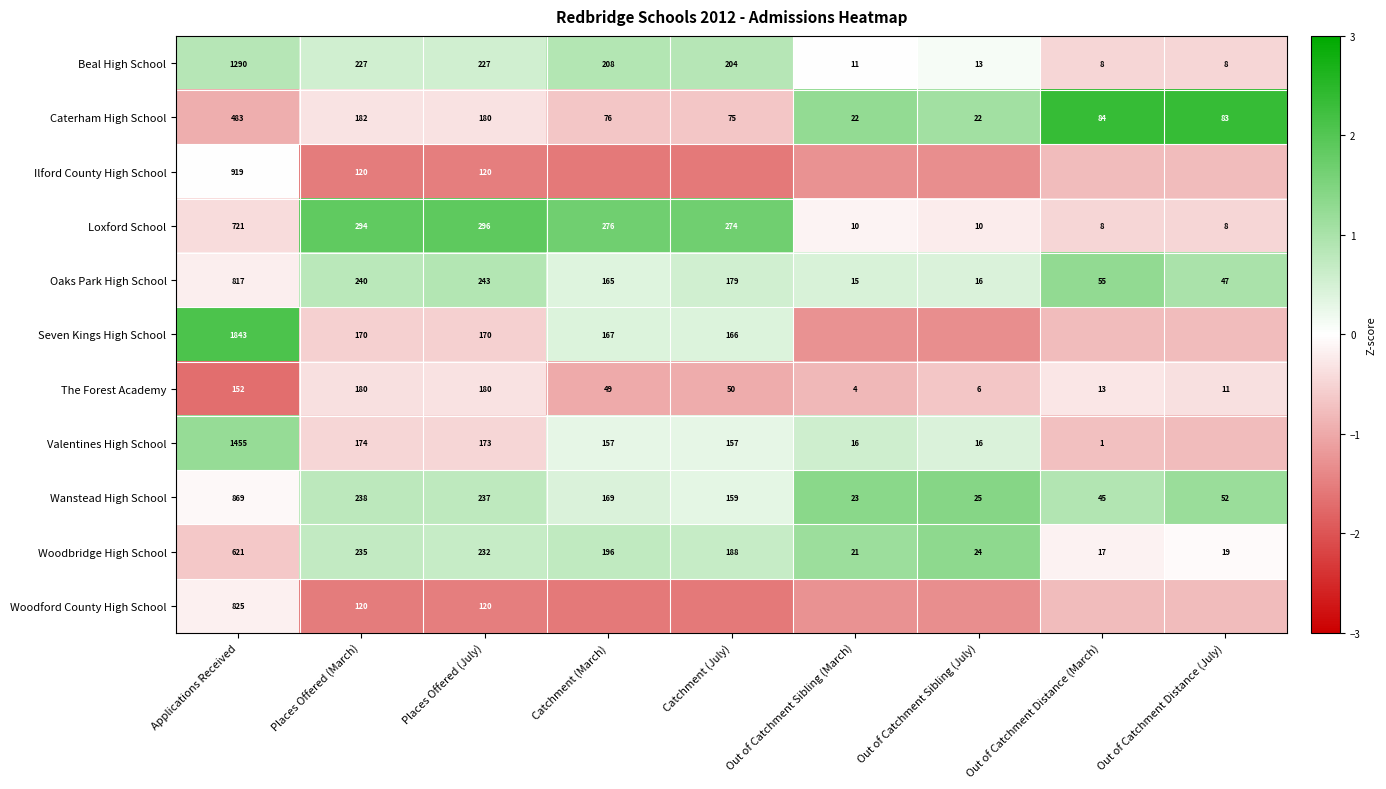

Is it true that Wanstead High School equals 0.8 at Out of Catchment Sibling (July)?

False